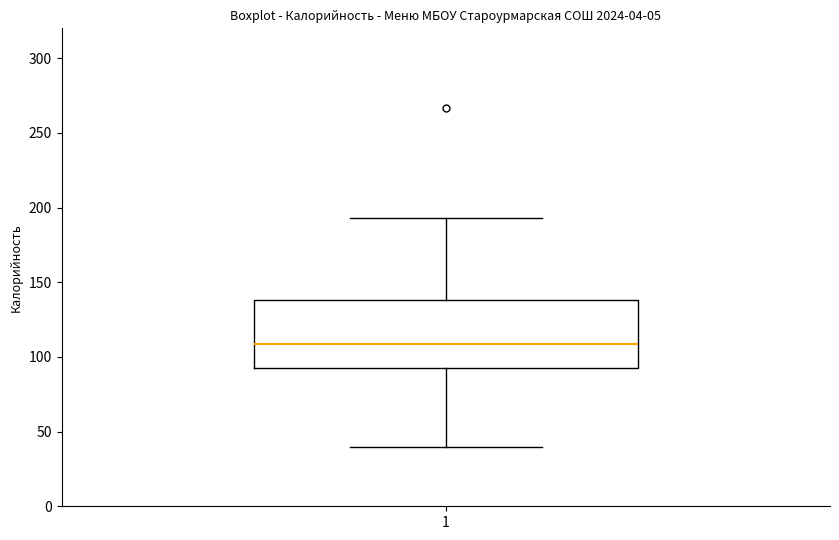

Read this box plot against the y-axis: the position of the median line, the range covered by the box, and the ends of both whiskers. The values are not printed on the chart, so give them approximately, as read against the axis.

median 110, box 95 to 140, whiskers 40 to 195